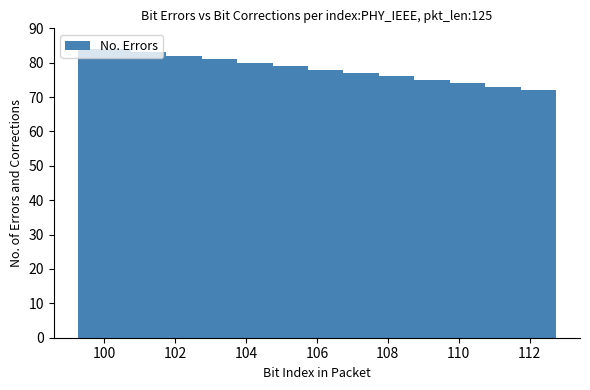

What is the difference between the maximum and minimum values?

12